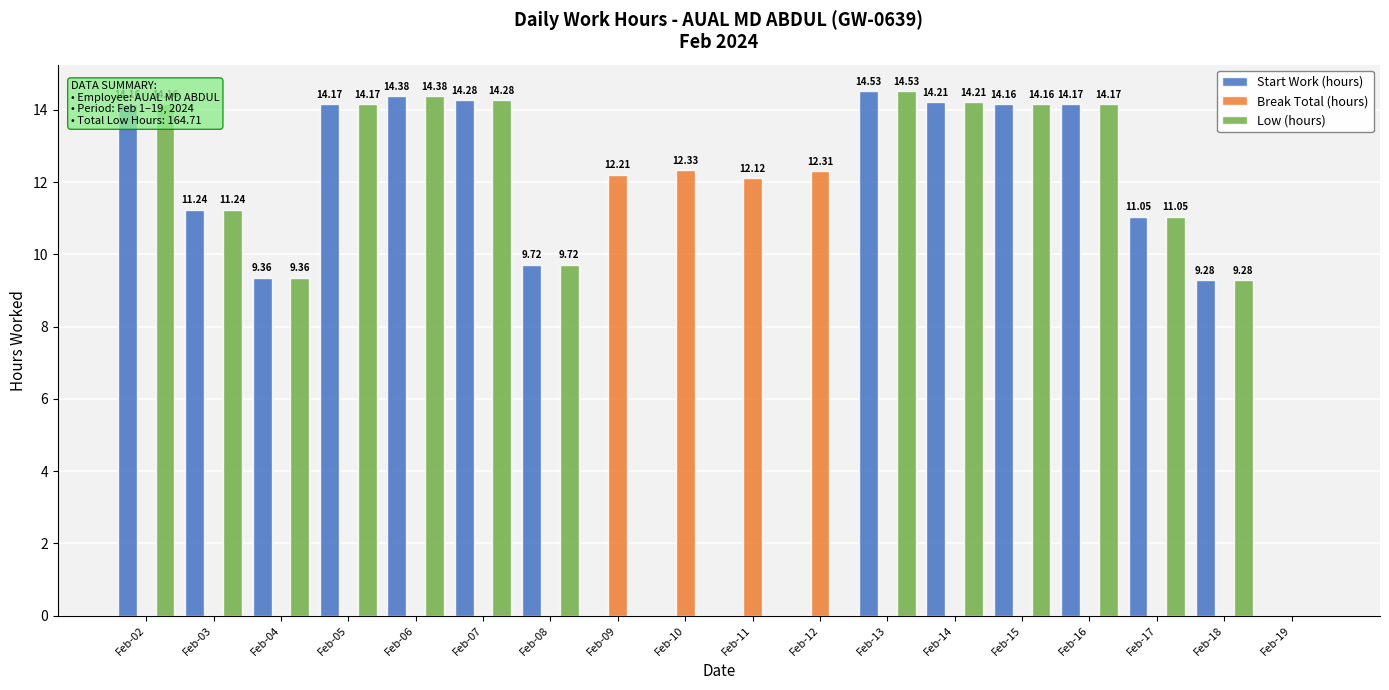

Is the value of Break Total (hours) at Feb-11 greater than the value of Start Work (hours) at Feb-13?

No